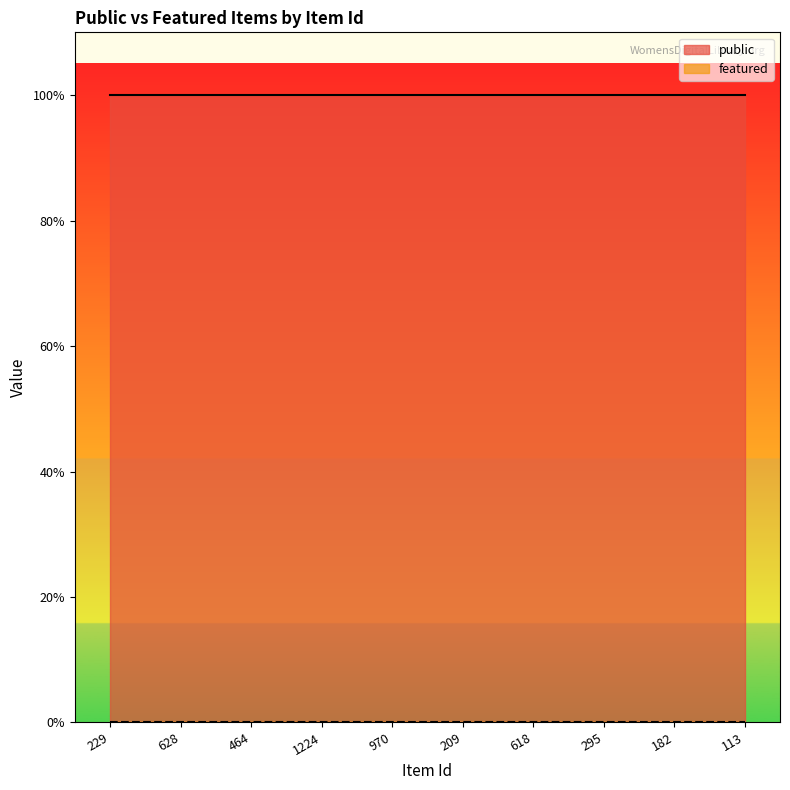

True or false: featured has a value of 0 at 970.

True